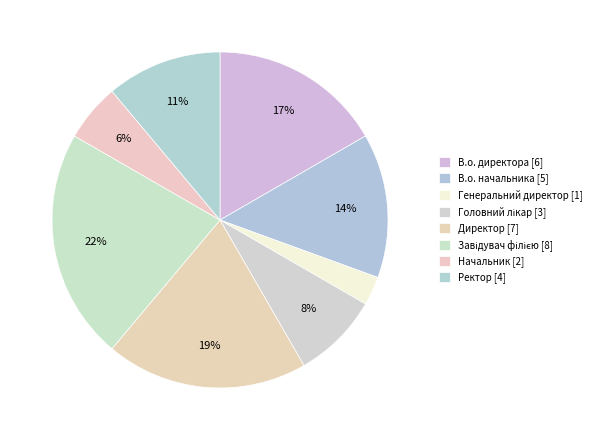

Count the number of slices in the pie.

8